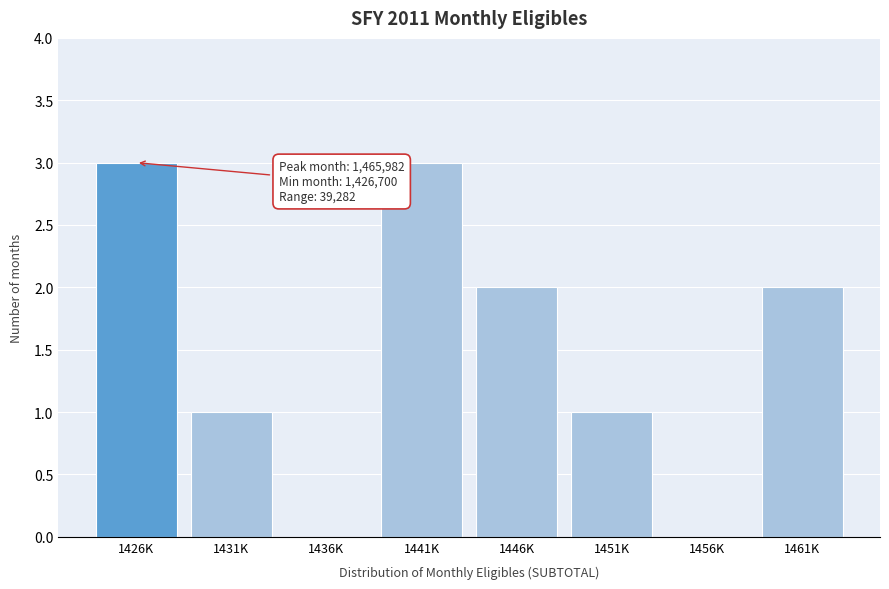

Reading right to left, extract all data points from this chart.

1461K=2	1456K=0	1451K=1	1446K=2	1441K=3	1436K=0	1431K=1	1426K=3